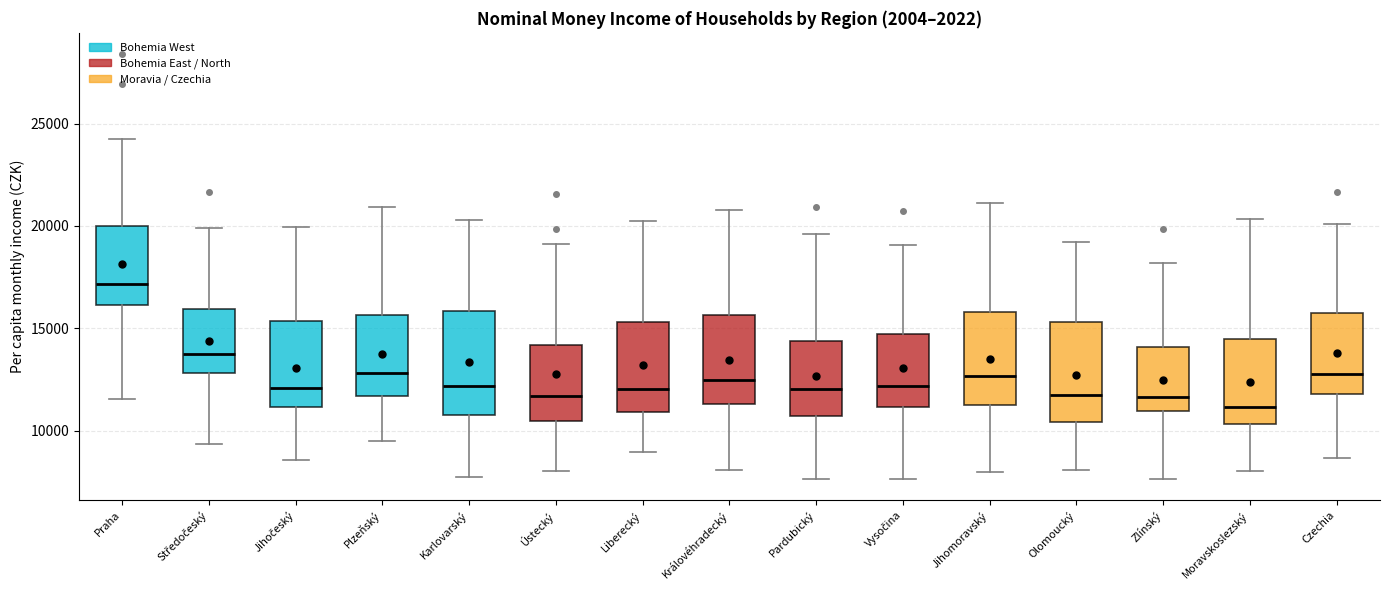

Reading left to right, transcribe this box plot: for each box, give where its median line is, the range the box spans, and where its two whiskers end, as read against the y-axis. The values are not printed on the chart, so give them approximately, as read against the axis.

Praha: median 17000, box 16000 to 20000, whiskers 11500 to 24000
Středočeský: median 13500, box 13000 to 16000, whiskers 9500 to 20000
Jihočeský: median 12000, box 11000 to 15500, whiskers 8500 to 20000
Plzeňský: median 13000, box 11500 to 15500, whiskers 9500 to 21000
Karlovarský: median 12000, box 11000 to 16000, whiskers 7500 to 20500
Ústecký: median 11500, box 10500 to 14000, whiskers 8000 to 19000
Liberecký: median 12000, box 11000 to 15500, whiskers 9000 to 20000
Královéhradecký: median 12500, box 11500 to 15500, whiskers 8000 to 21000
Pardubický: median 12000, box 10500 to 14500, whiskers 7500 to 19500
Vysočina: median 12000, box 11000 to 14500, whiskers 7500 to 19000
Jihomoravský: median 12500, box 11500 to 16000, whiskers 8000 to 21000
Olomoucký: median 11500, box 10500 to 15500, whiskers 8000 to 19000
Zlínský: median 11500, box 11000 to 14000, whiskers 7500 to 18000
Moravskoslezský: median 11000, box 10500 to 14500, whiskers 8000 to 20500
Czechia: median 13000, box 12000 to 15500, whiskers 8500 to 20000